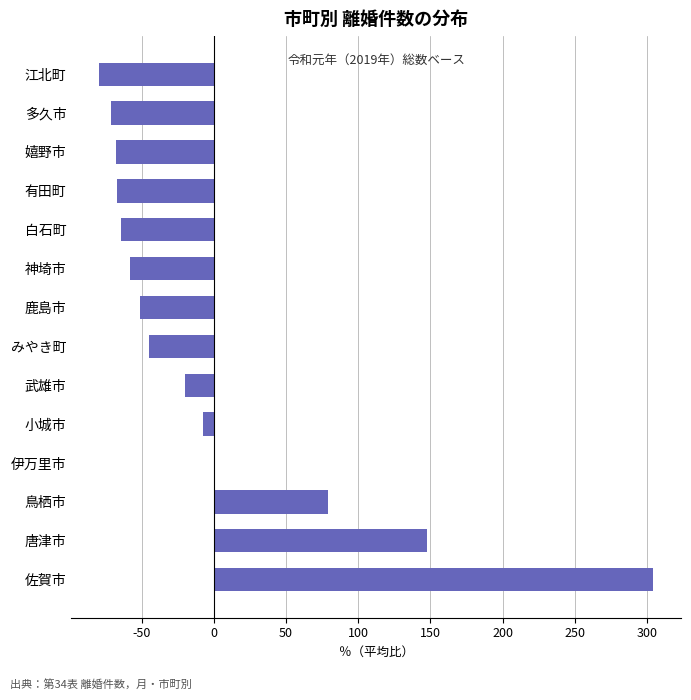

At which category does the chart reach its peak across all series?

佐賀市